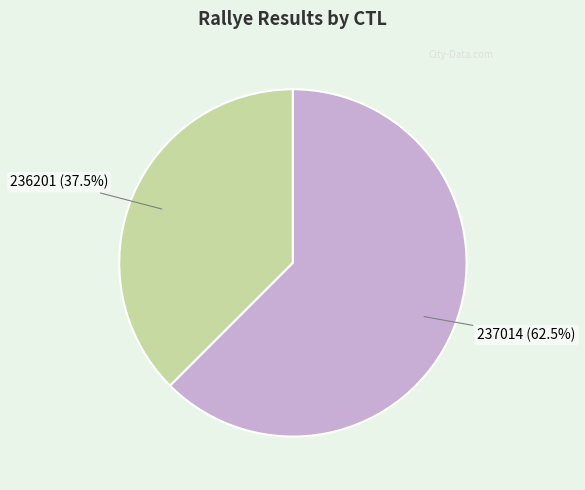

Rank the categories by value from lowest to highest.

236201, 237014